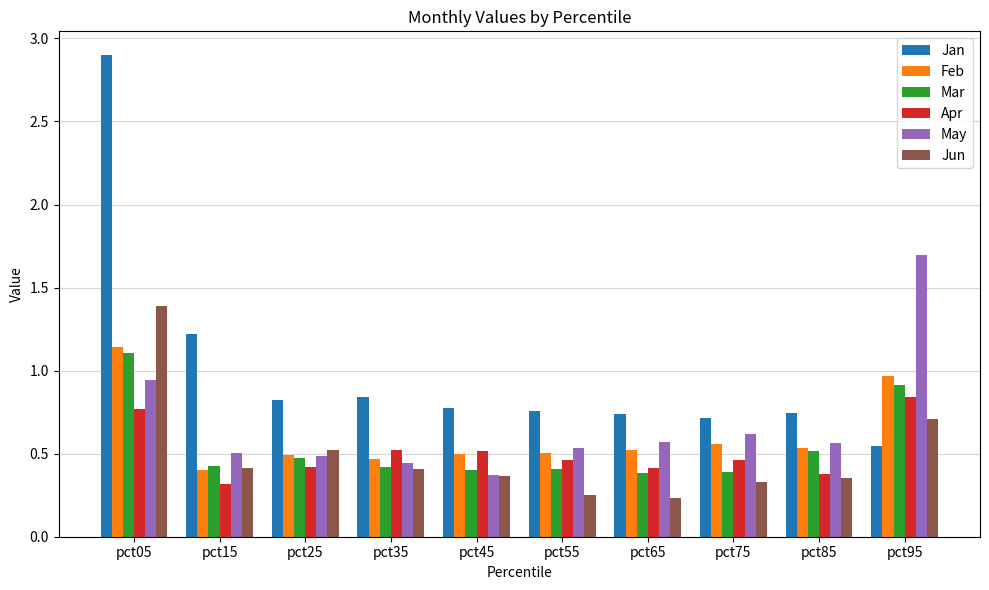

Rank the series by their maximum value, from lowest to highest.

Apr, Mar, Feb, Jun, May, Jan